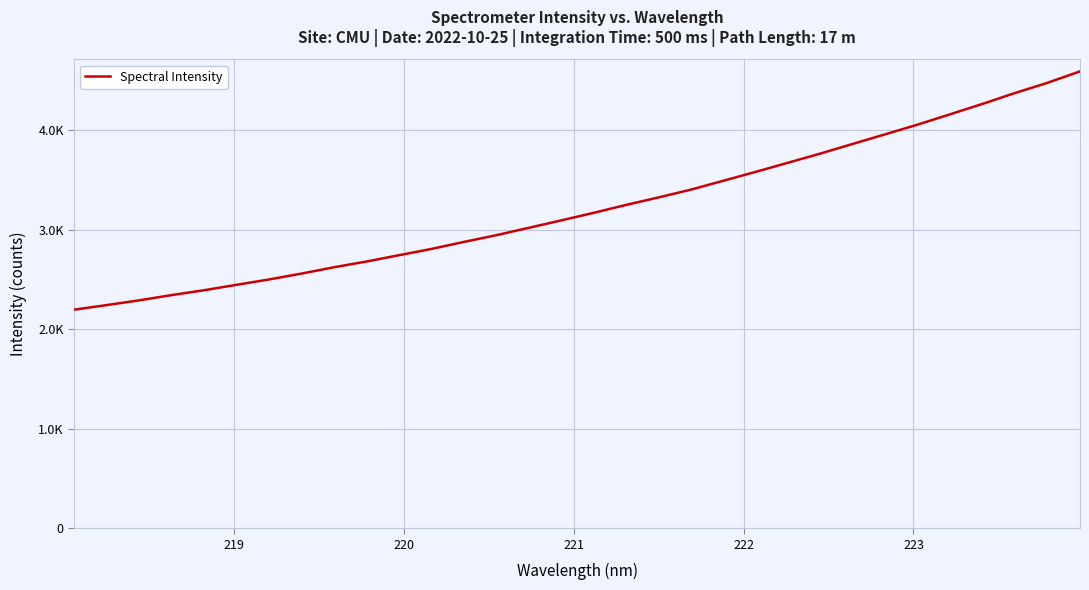

What is the maximum value shown in the chart?

4588.0